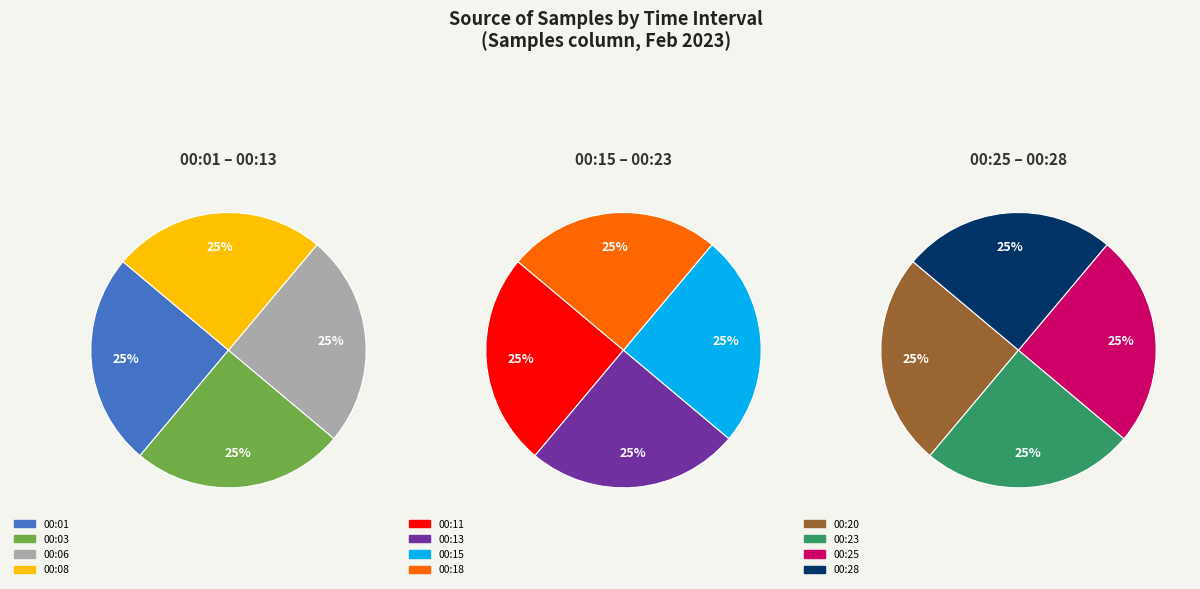

To the nearest percent, what portion does 00:28 represent?

8%